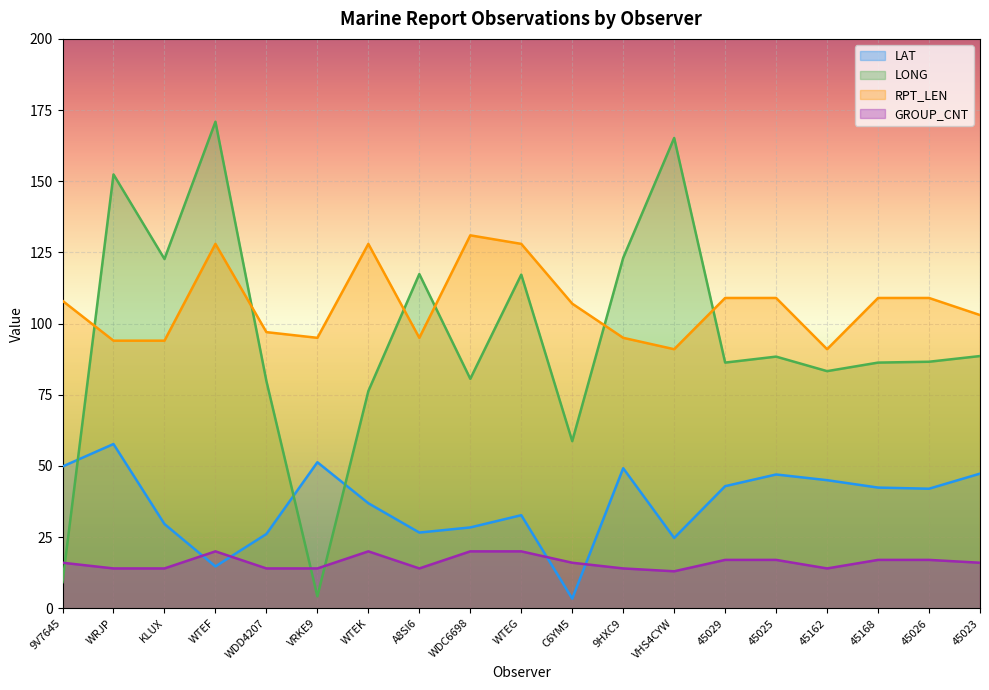

Which category has the highest value across all series?

WTEF